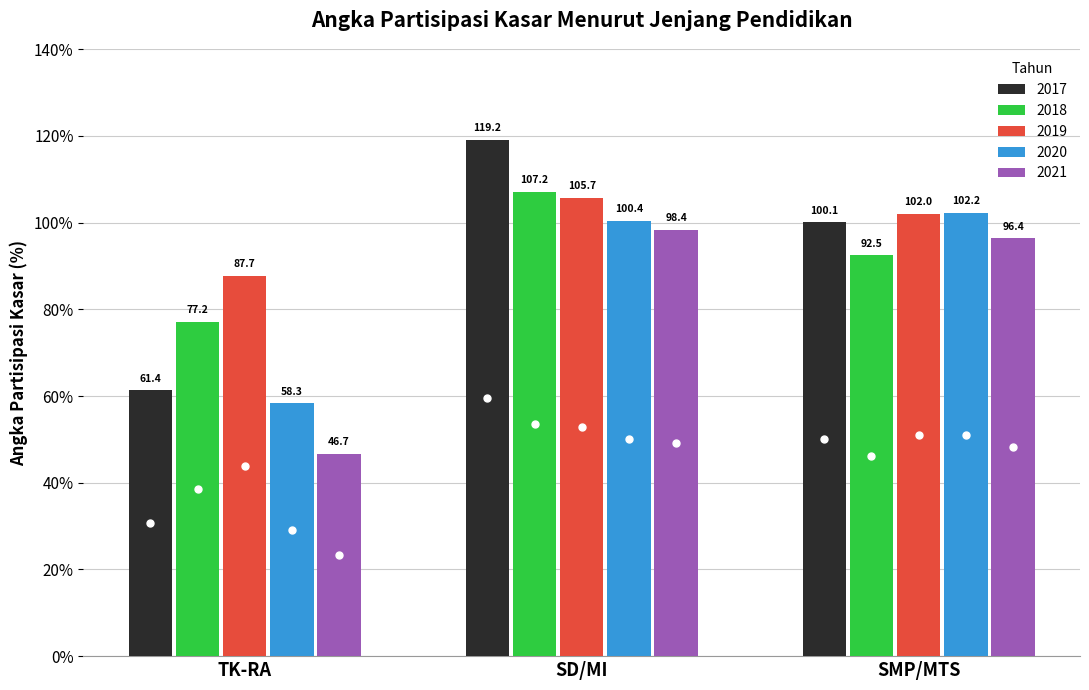

Is it true that 2020 equals 62.8 at SD/MI?

False